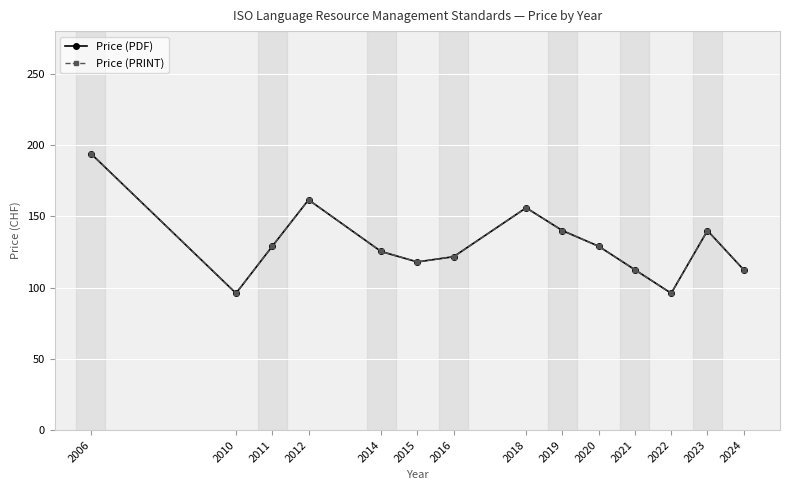

Does the chart have visible grid lines?

Yes